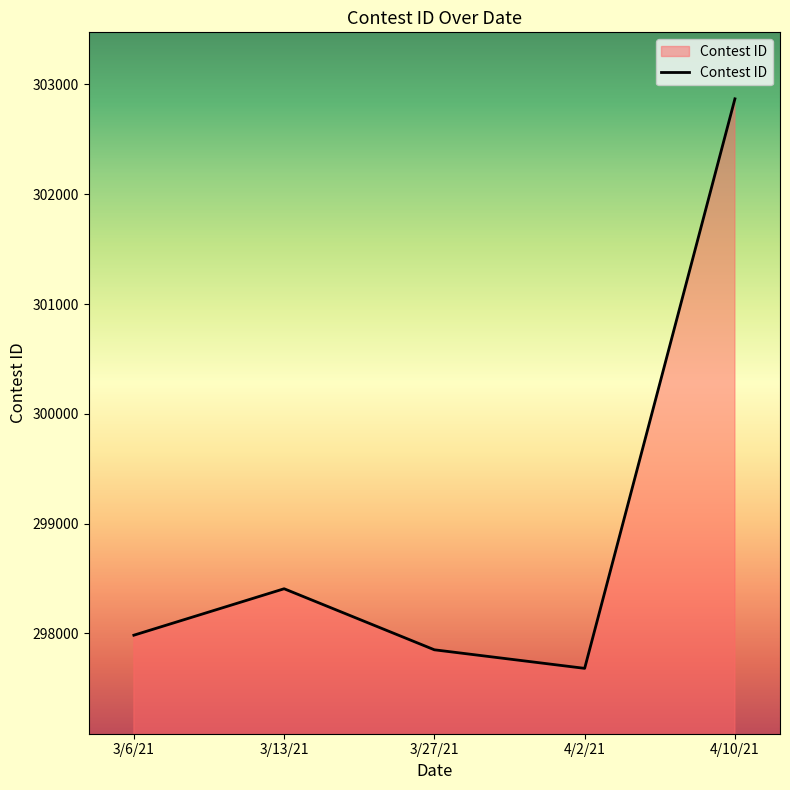

What is the ratio of the value at 4/2/21 to the value at 3/6/21?

1.0